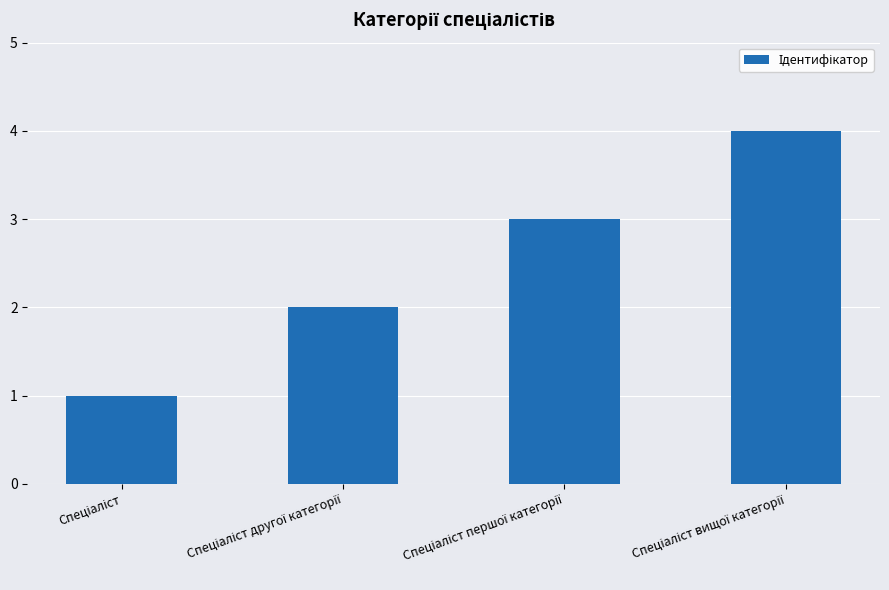

What is the sum of all values?

10